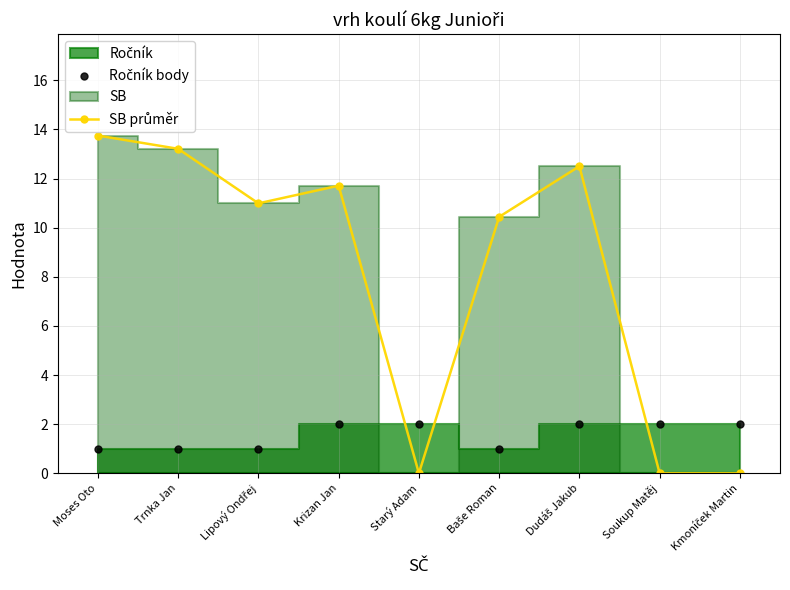

Reading right to left, list all the values displayed in this chart.

Ročník body: Kmoníček Martin=2.0	Soukup Matěj=2.0	Dudáš Jakub=2.0	Baše Roman=1.0	Starý Adam=2.0	Krizan Jan=2.0	Lipový Ondřej=1.0	Trnka Jan=1.0	Moses Oto=1.0
SB průměr: Kmoníček Martin=0.0	Soukup Matěj=0.0	Dudáš Jakub=12.5	Baše Roman=10.4	Starý Adam=0.0	Krizan Jan=11.7	Lipový Ondřej=11.0	Trnka Jan=13.2	Moses Oto=13.8